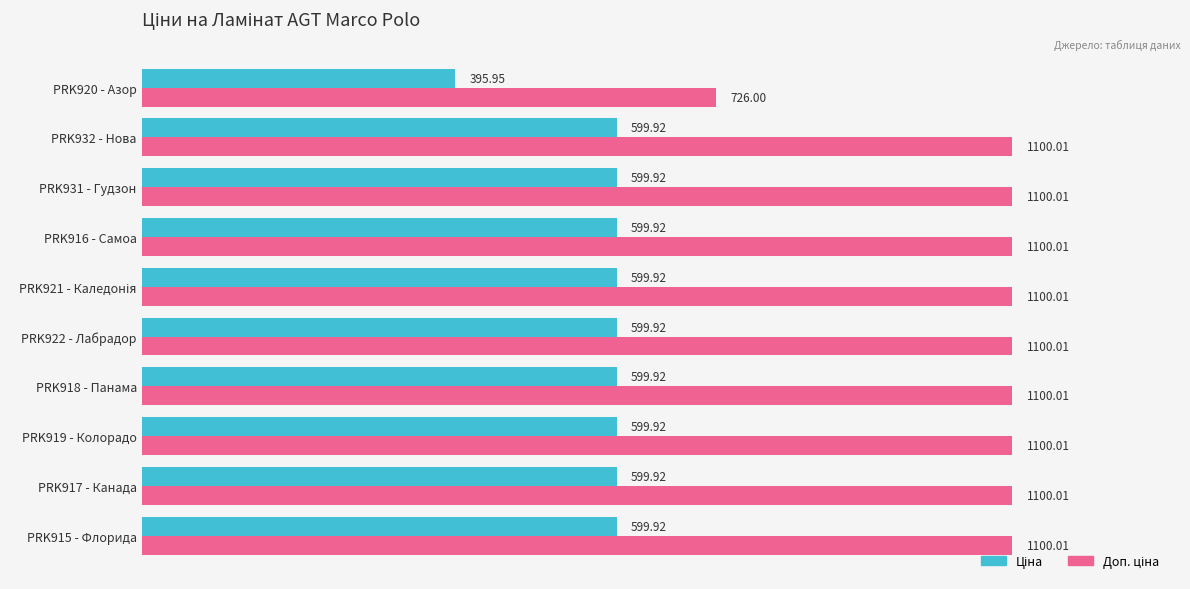

How many distinct data groups are displayed?

2